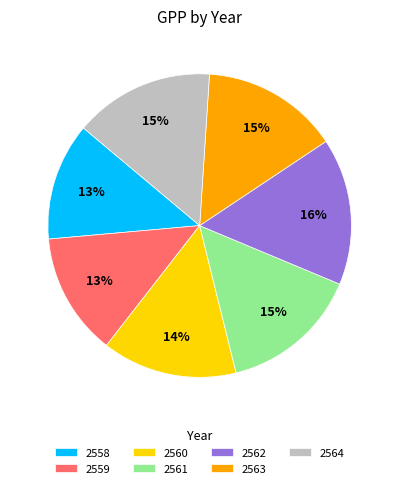

Which category has the smallest portion of the pie?

2558